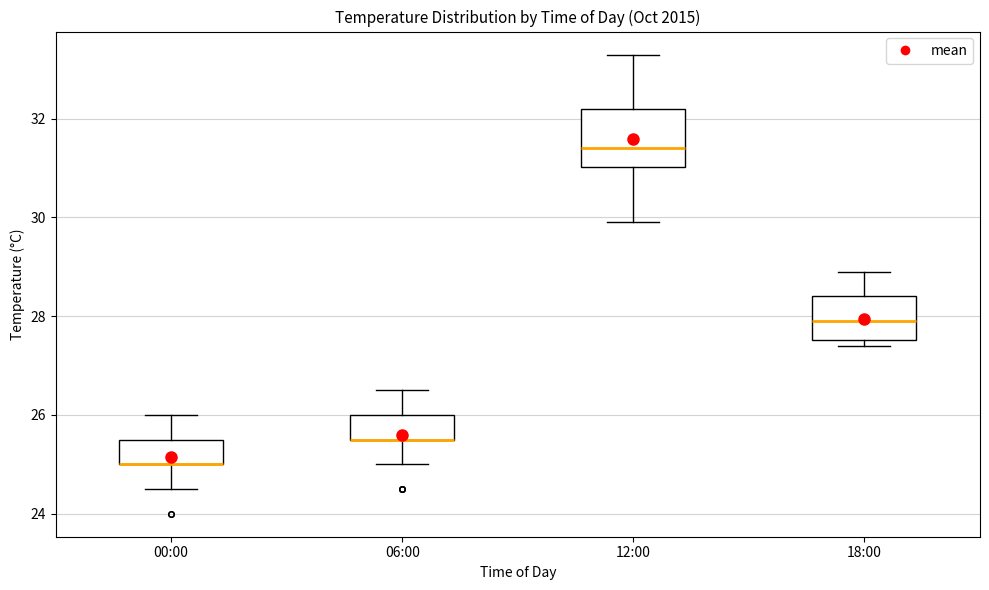

Comparing the boxes themselves (not the whiskers), which one is the tallest?

12:00